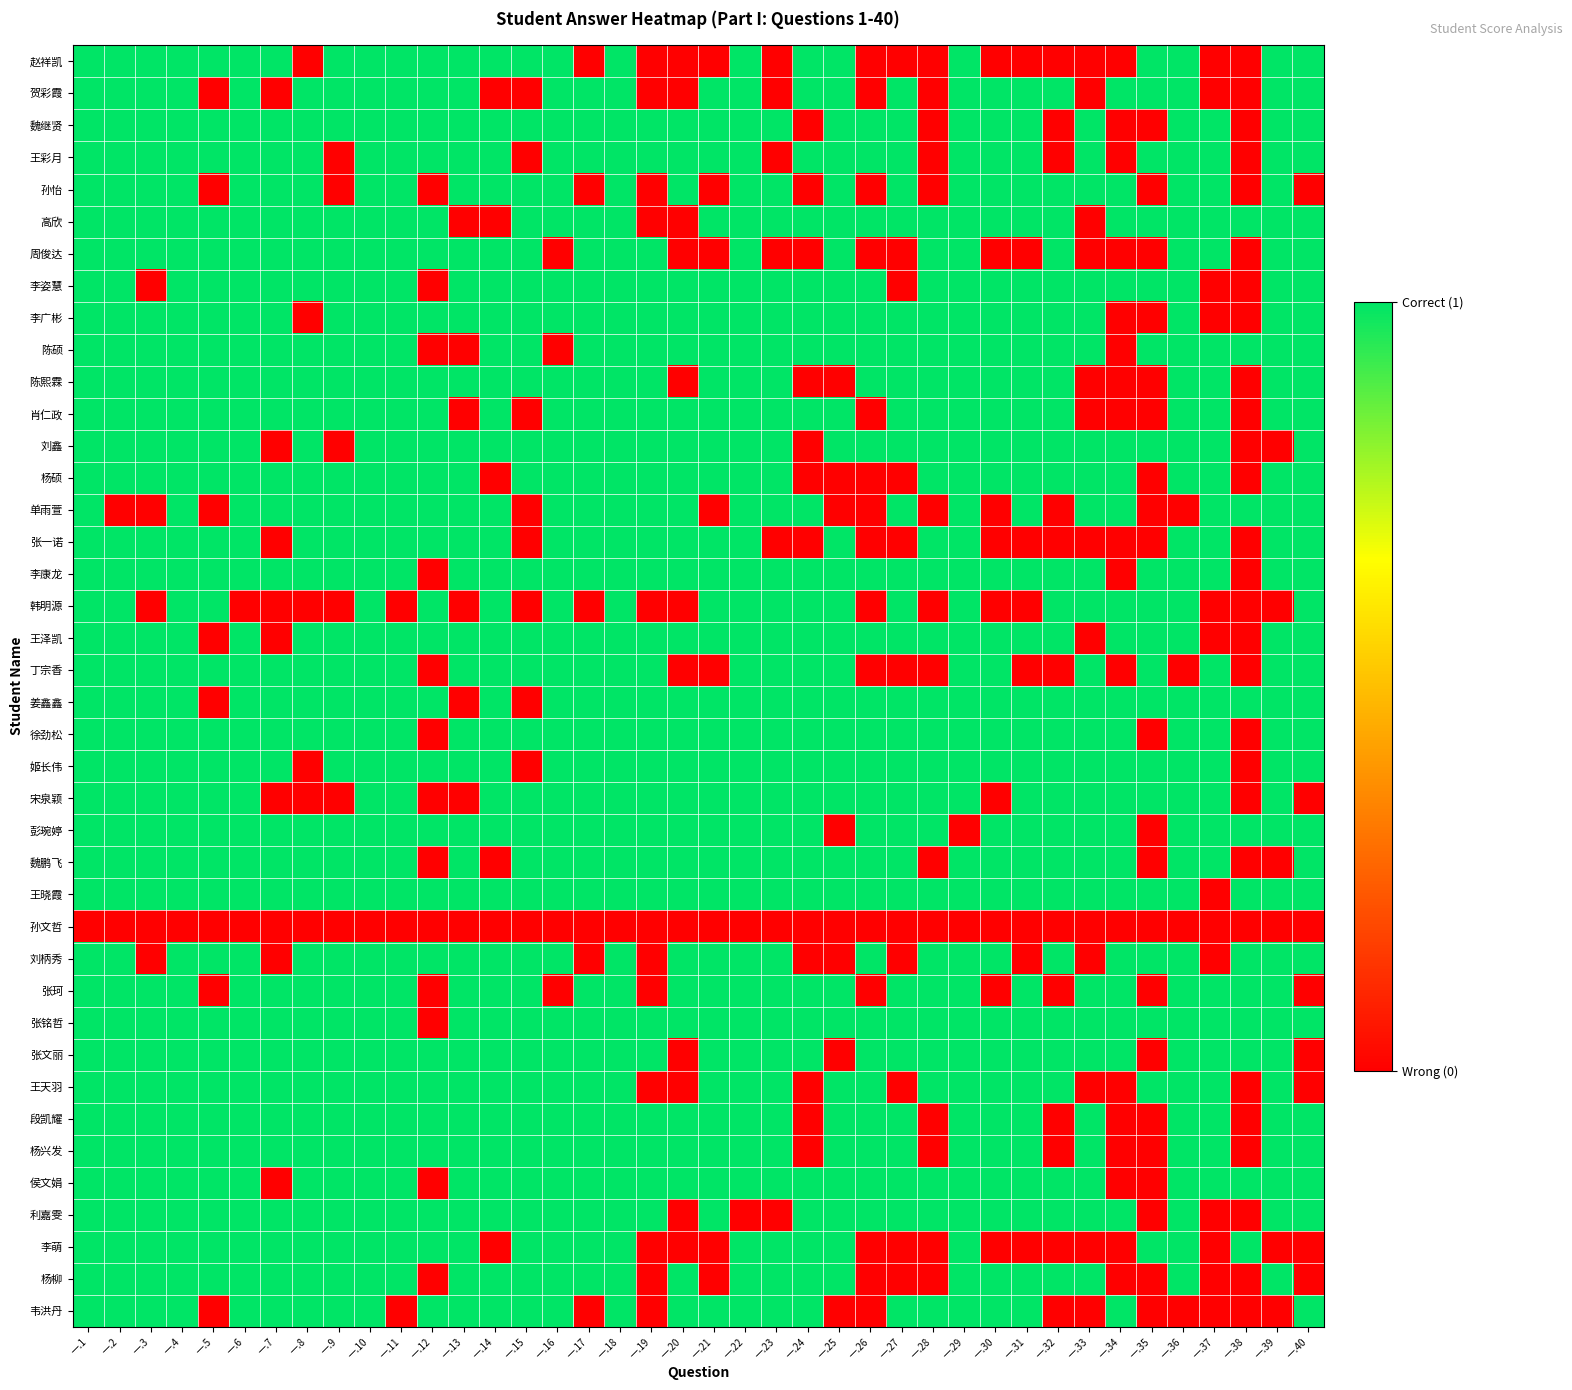

What is the greatest value displayed?

1